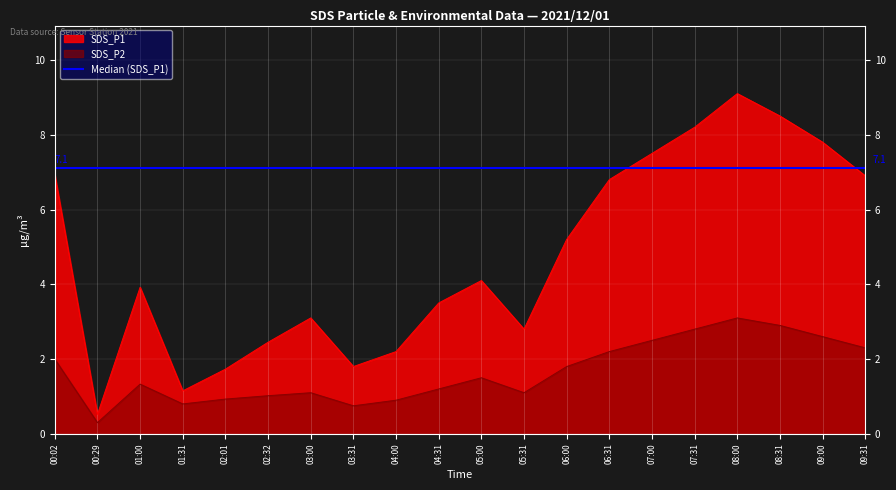

Is it true that SDS_P1 equals 8.2 at 07:31?

True